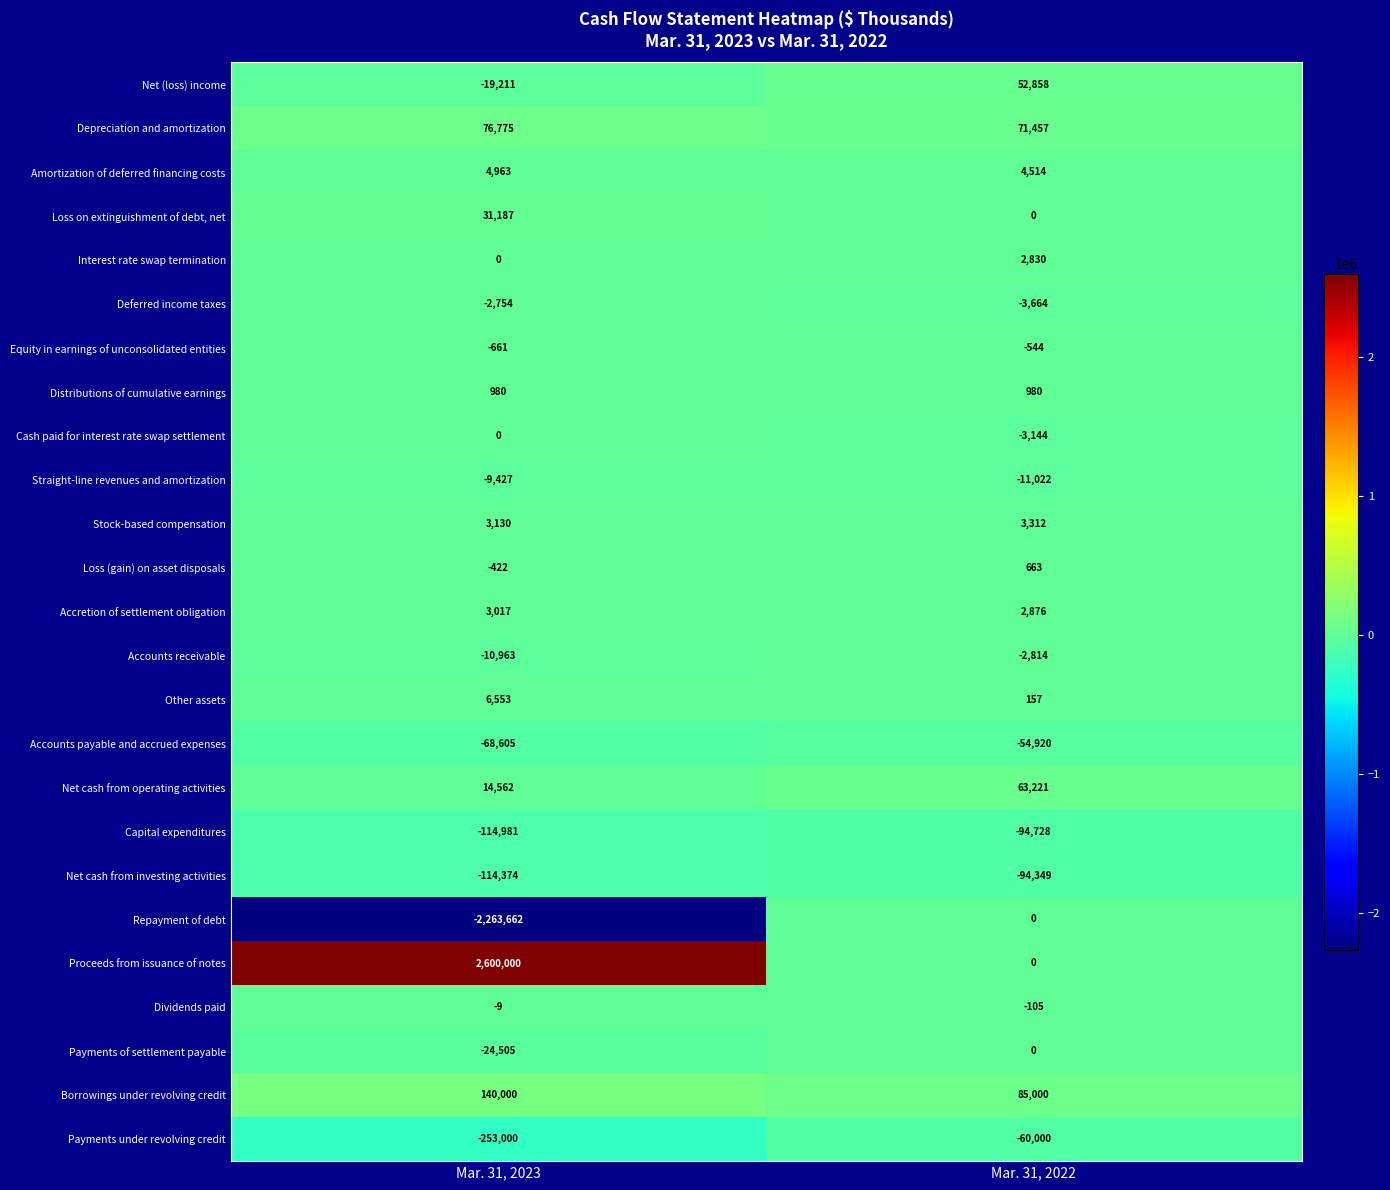

What is the smallest value displayed?

-2263662